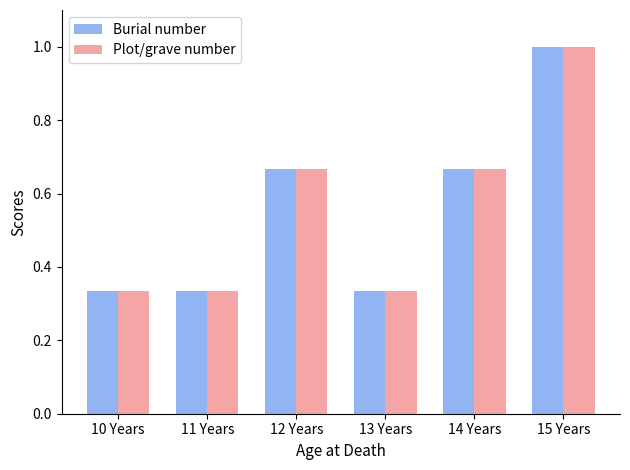

Read the Burial number value at 15 Years.

1.0